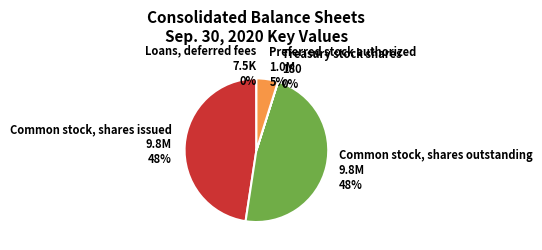

Does any single category account for the majority?

No